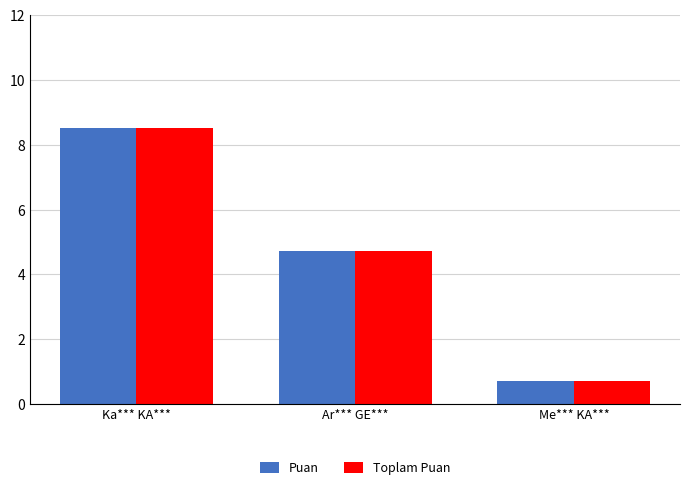

Which category has the highest value across all series?

Ka*** KA***